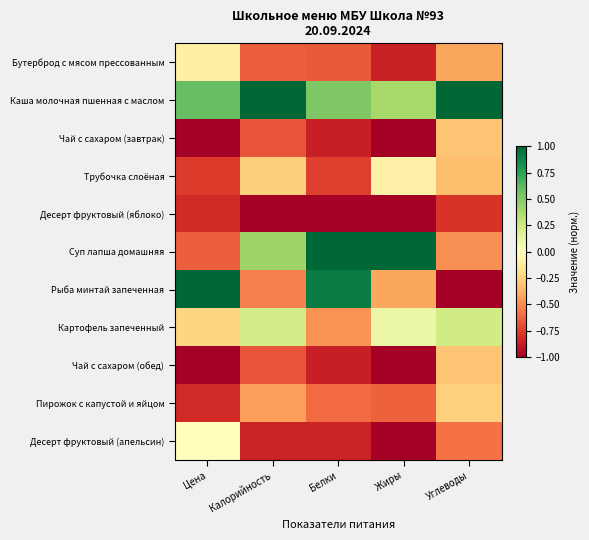

Rank the series at Белки from highest to lowest value.

Суп лапша домашняя, Рыба минтай запеченная, Каша молочная пшенная с маслом, Картофель запеченный, Пирожок с капустой и яйцом, Бутерброд с мясом прессованным, Трубочка слоёная, Десерт фруктовый (апельсин), Чай с сахаром (завтрак), Чай с сахаром (обед), Десерт фруктовый (яблоко)